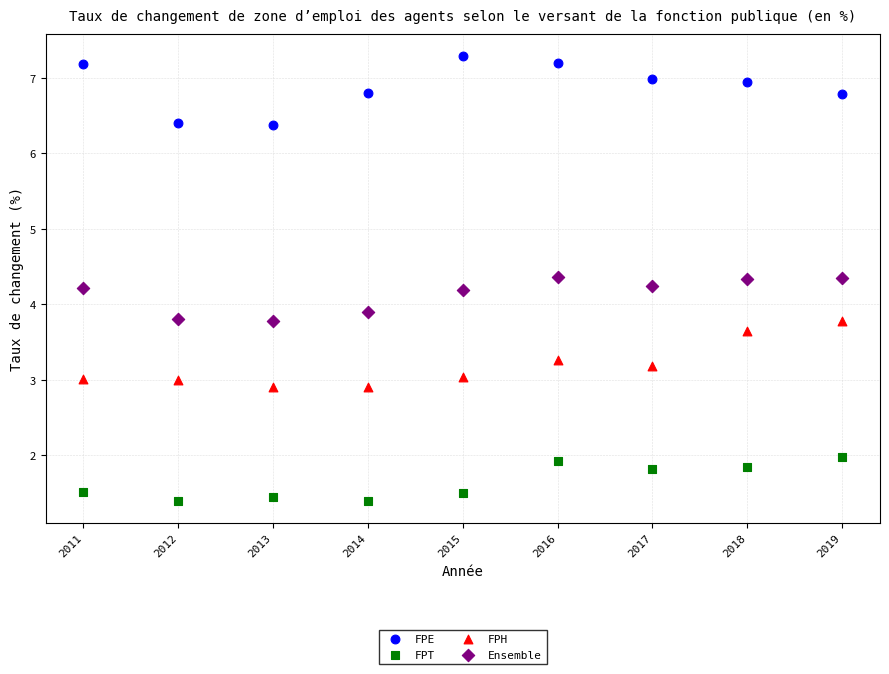

Across all data points, what is the range of X values (max minus min)?

8.0